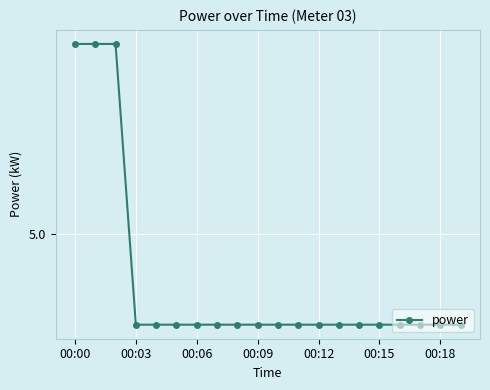

What is the label of the 7th point from the right?

13